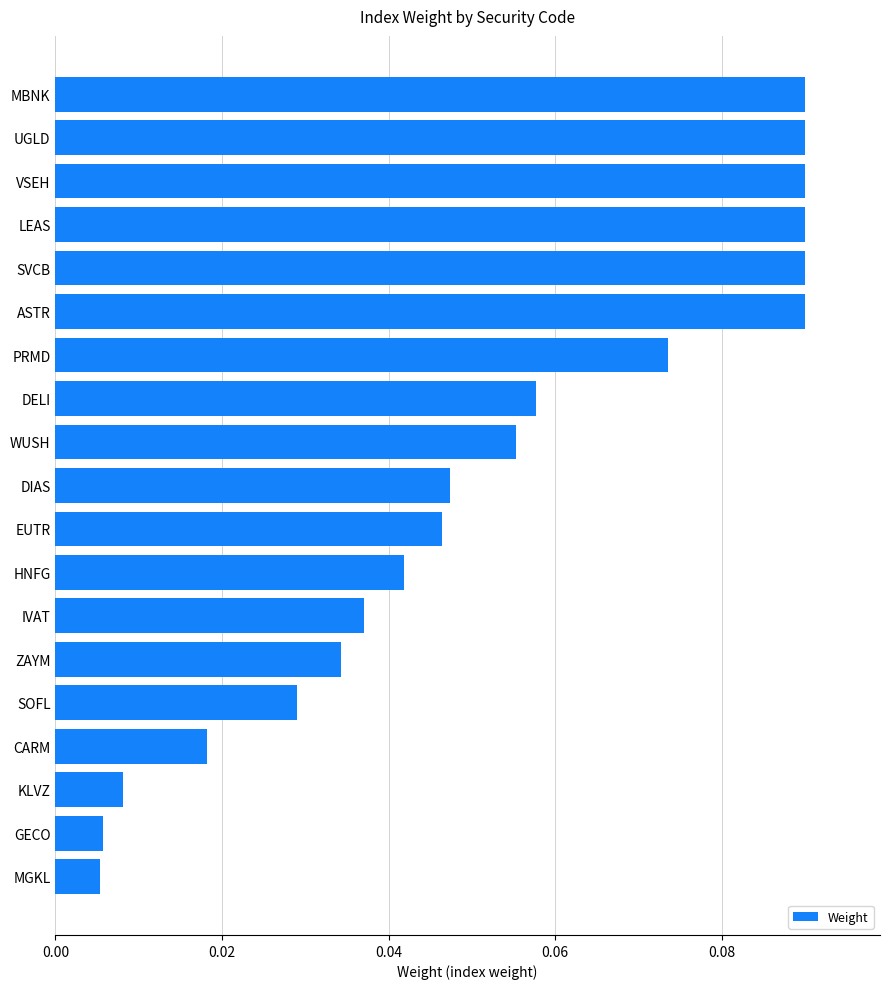

What is the change in value from IVAT to SVCB?

+0.1